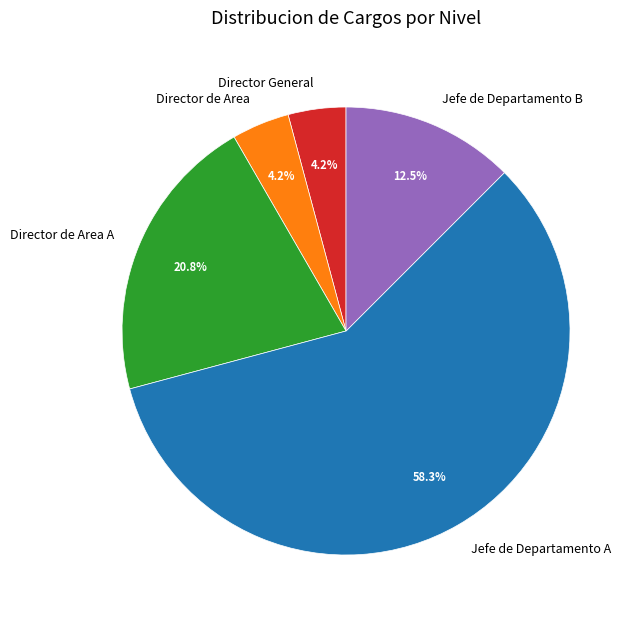

What percentage do Director de Area A and Director de Area together represent?

25.0%